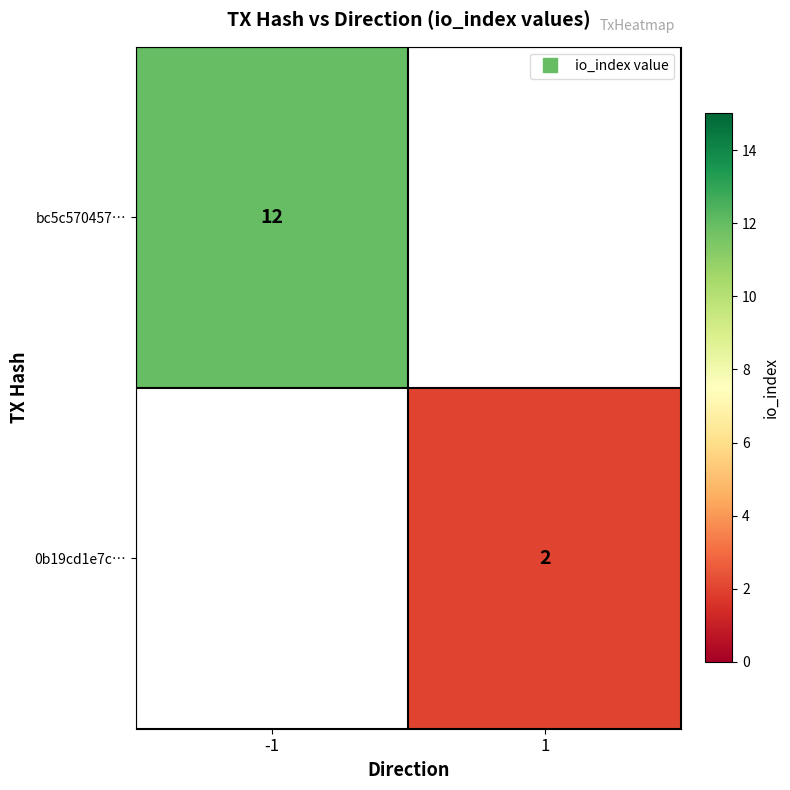

The bc5c570457… series shows 7.5 at -1. True or false?

False